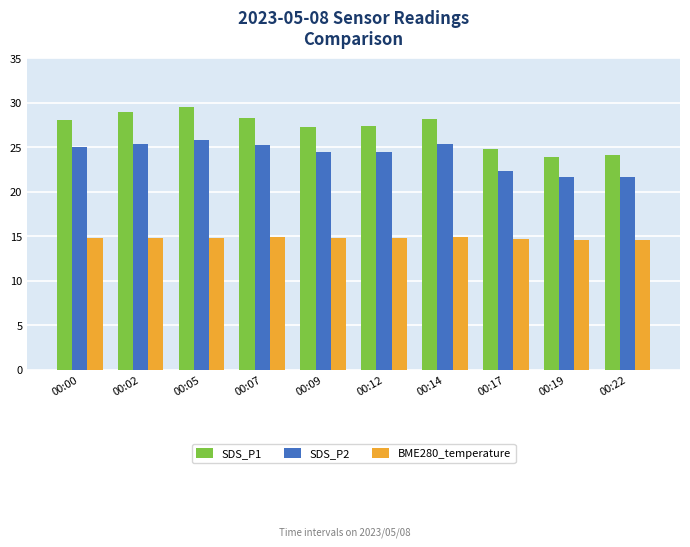

What is the approximate value of SDS_P1 at 00:02?

28.9